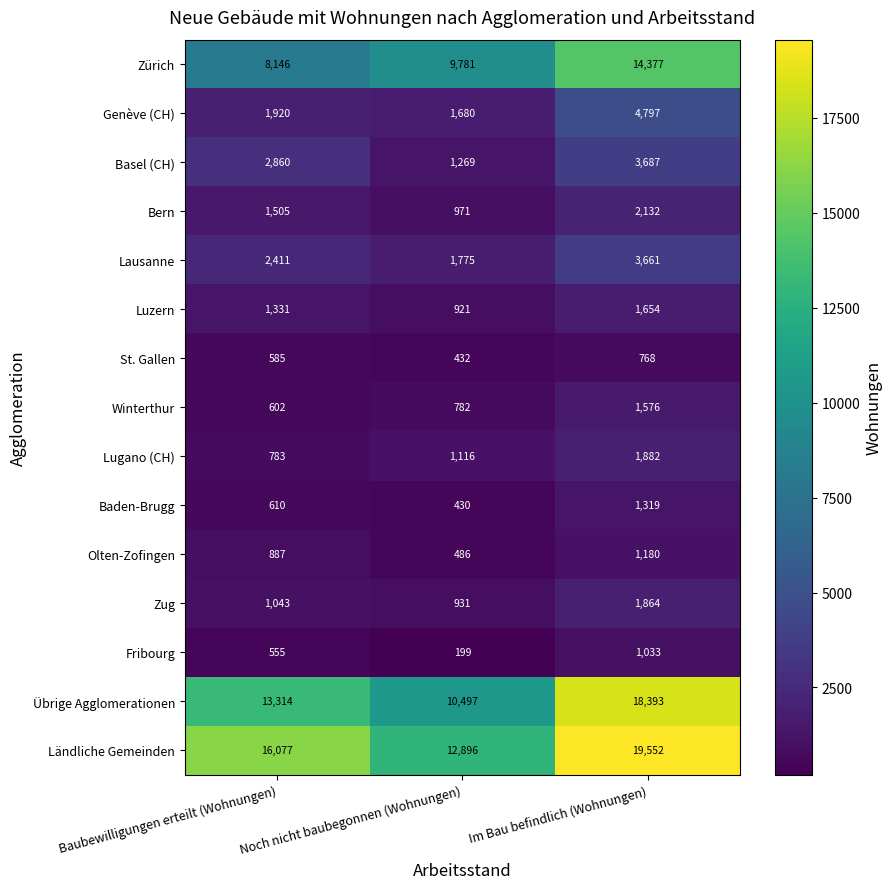

Which series has the widest spread of values?

Übrige Agglomerationen